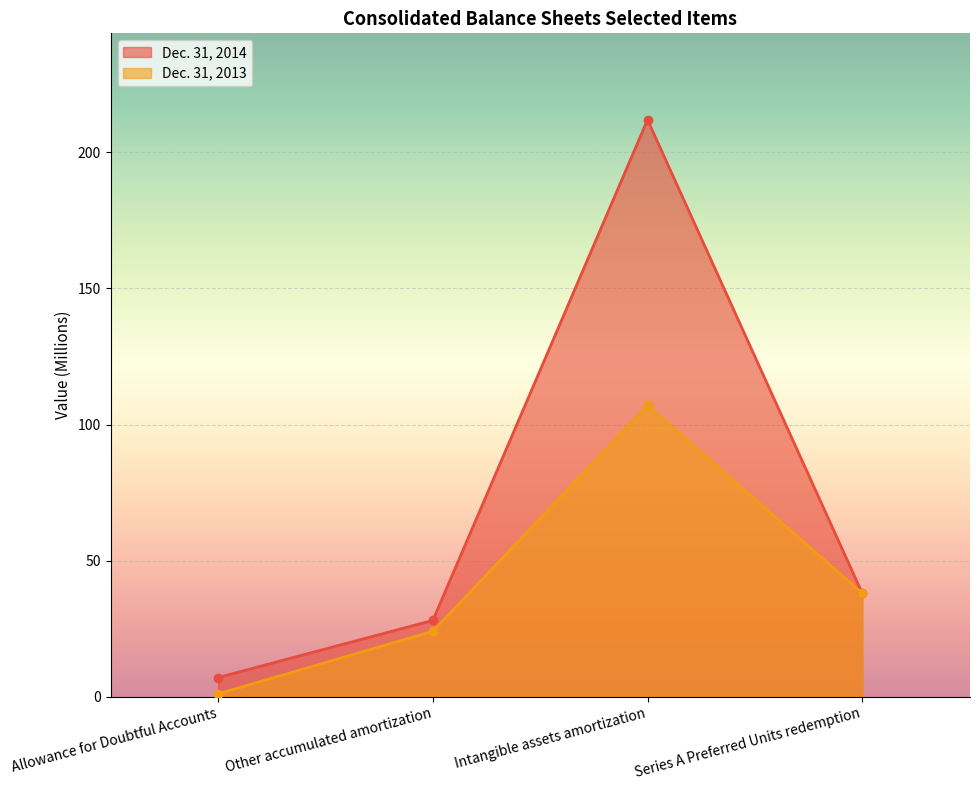

What is the label of the 4th point from the right?

Allowance for Doubtful Accounts